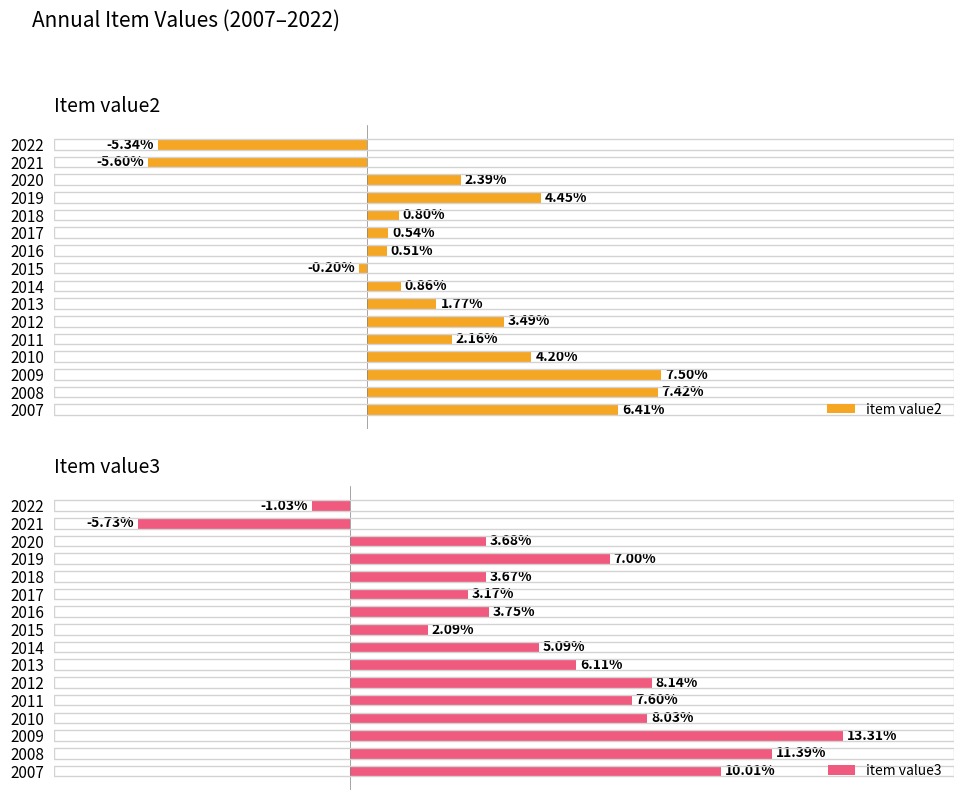

List the labels in order of item value3 value, largest first.

2009, 2008, 2007, 2012, 2010, 2011, 2019, 2013, 2014, 2016, 2020, 2018, 2017, 2015, 2022, 2021